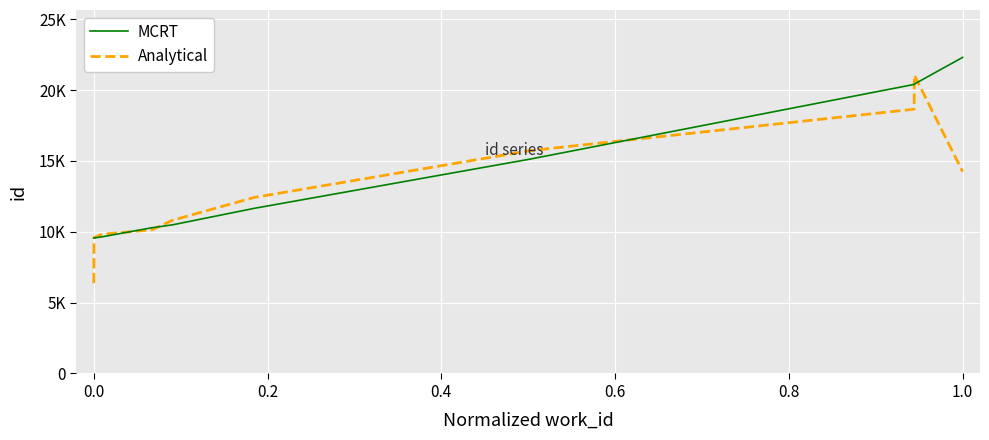

Does the chart have visible grid lines?

Yes